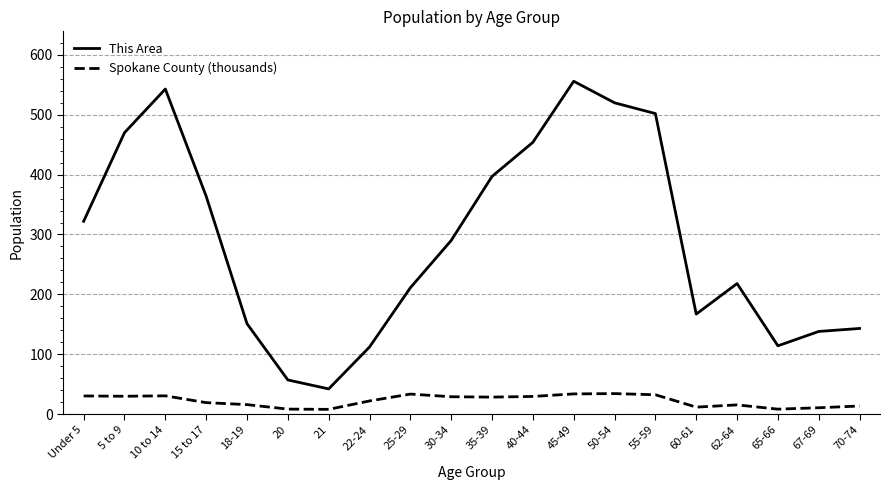

What is the sum of all Spokane County (thousands) values?

442.4